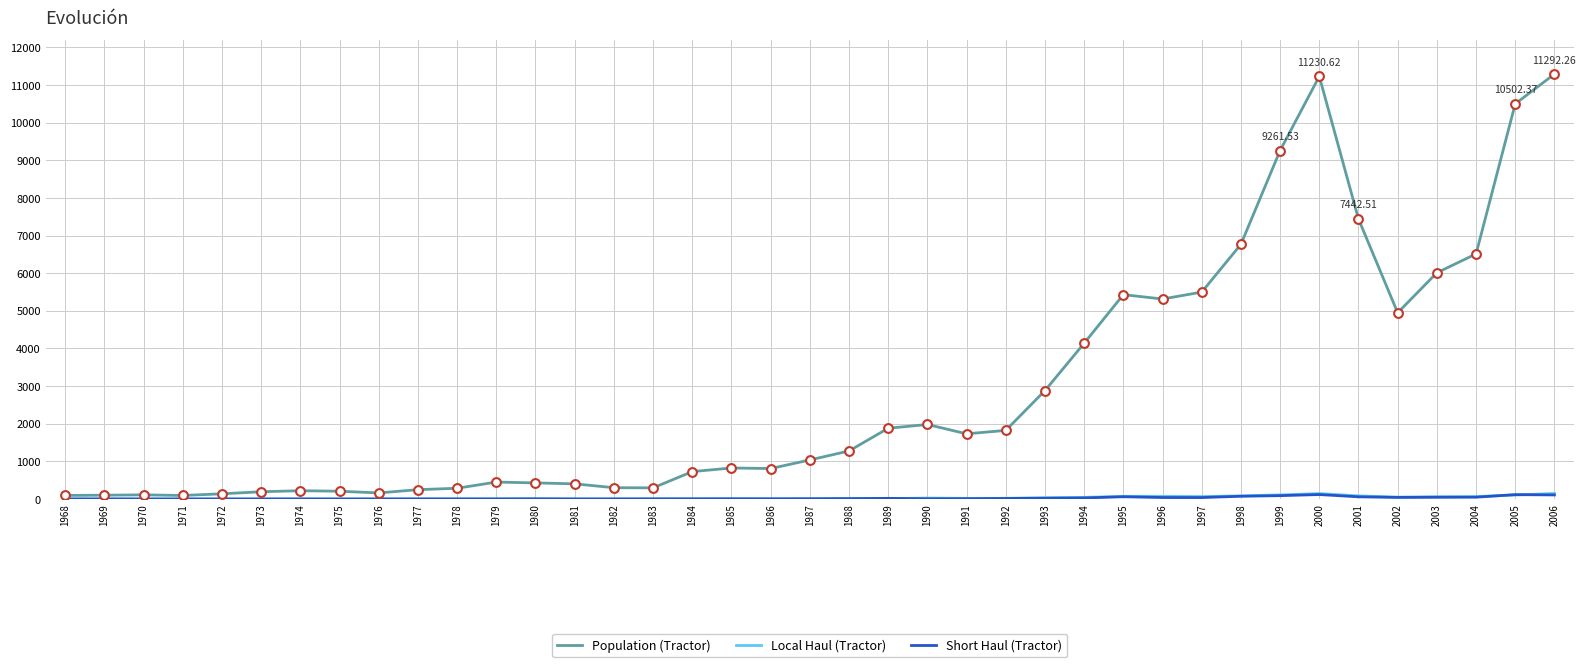

Which series has the largest total across all categories?

Population (Tractor)